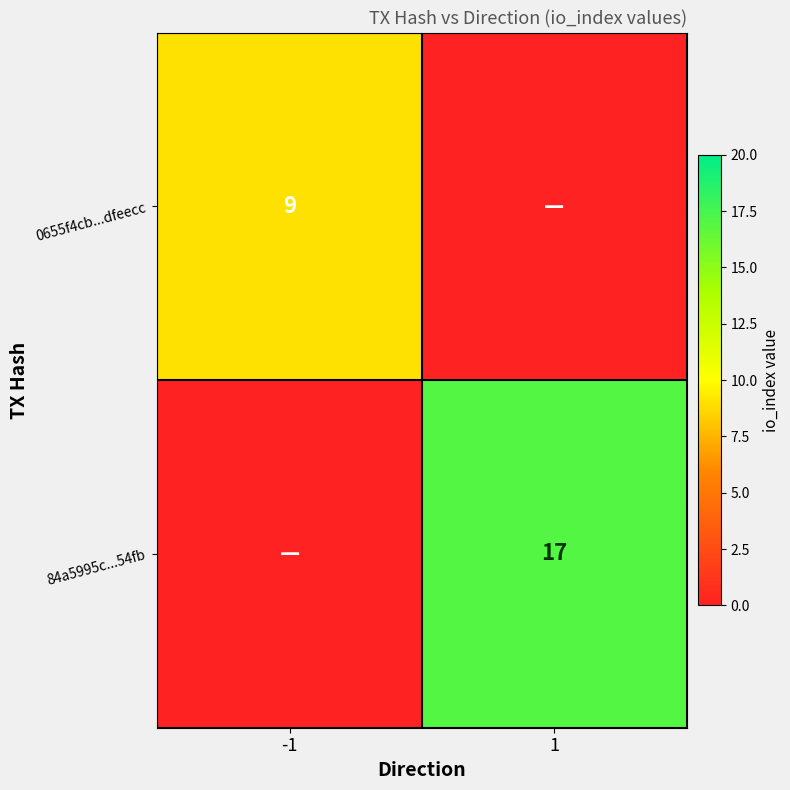

Is it true that 84a5995c...54fb equals 17 at 1?

True